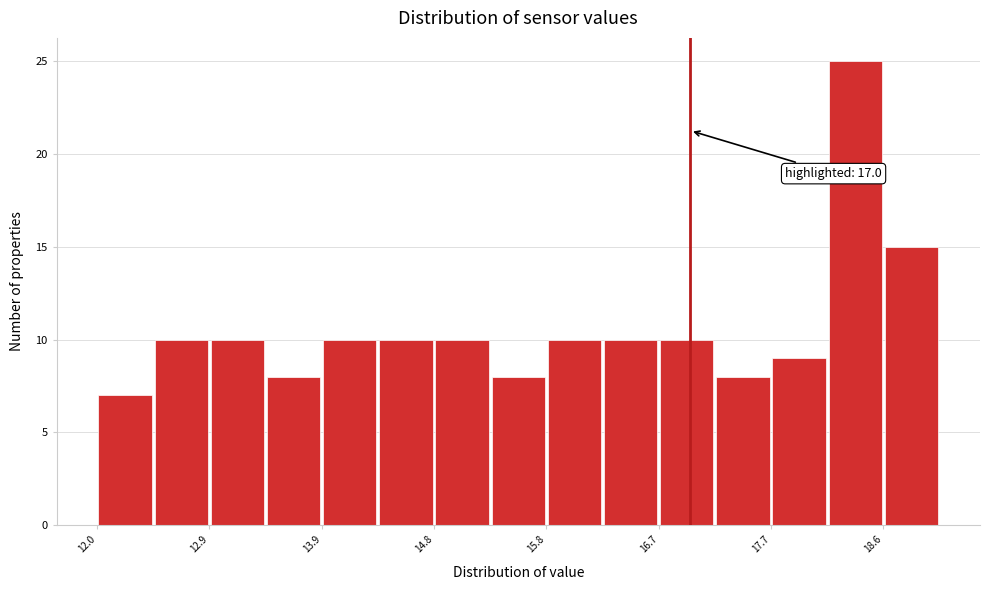

Over which range of the x-axis is the bar tallest?

18.2 to 18.6